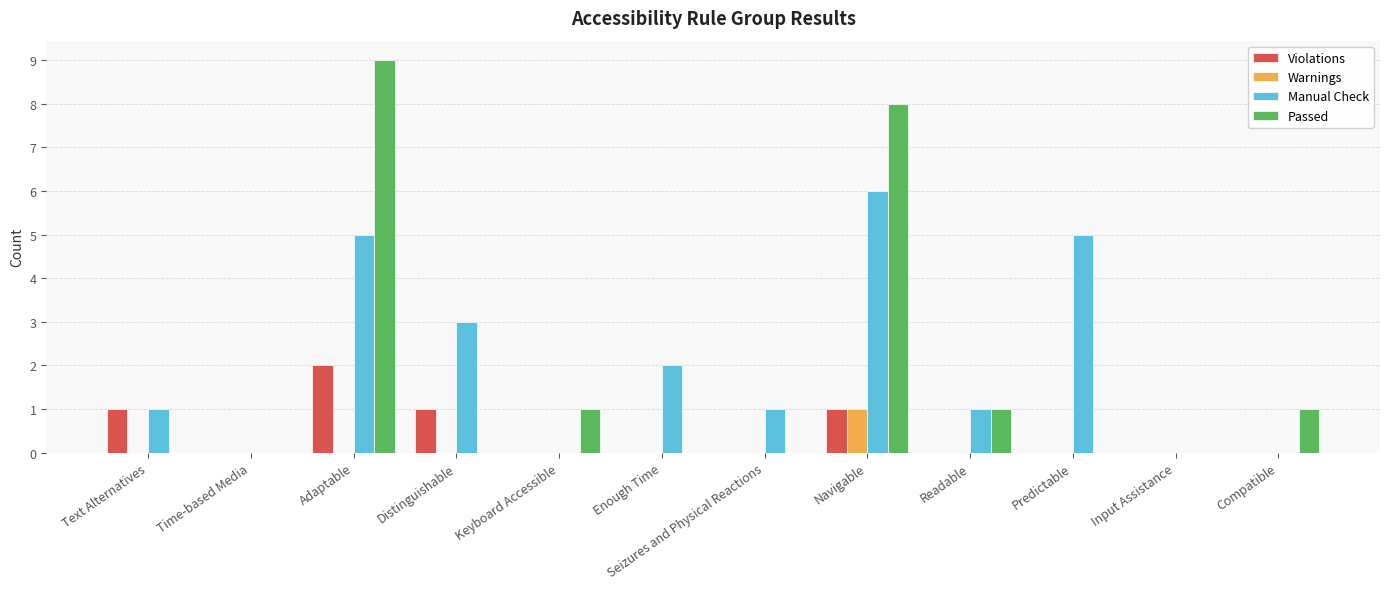

Reading right to left, what are all the values shown in this chart?

Violations: 0	0	0	0	1	0	0	0	1	2	0	1
Warnings: 0	0	0	0	1	0	0	0	0	0	0	0
Manual Check: 0	0	5	1	6	1	2	0	3	5	0	1
Passed: 1	0	0	1	8	0	0	1	0	9	0	0